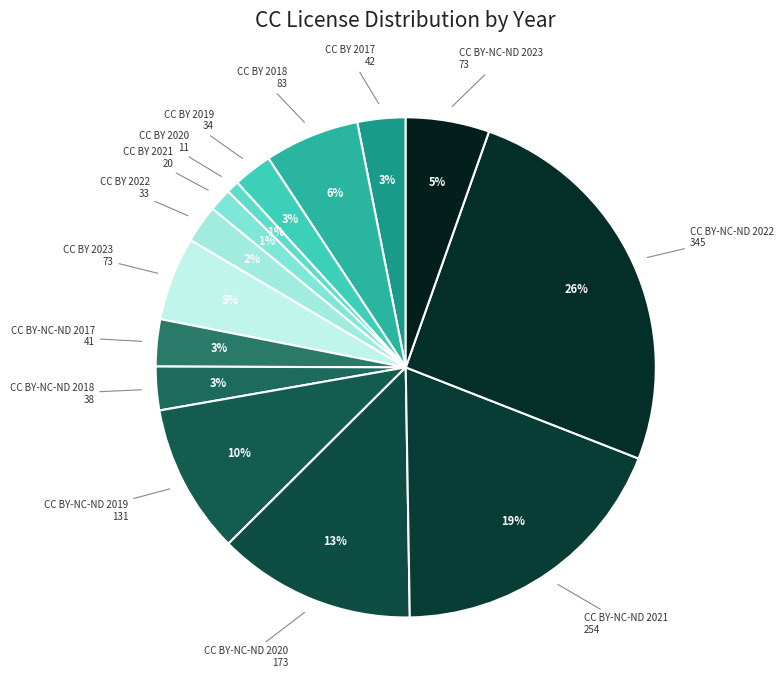

How many segments does this pie chart have?

14